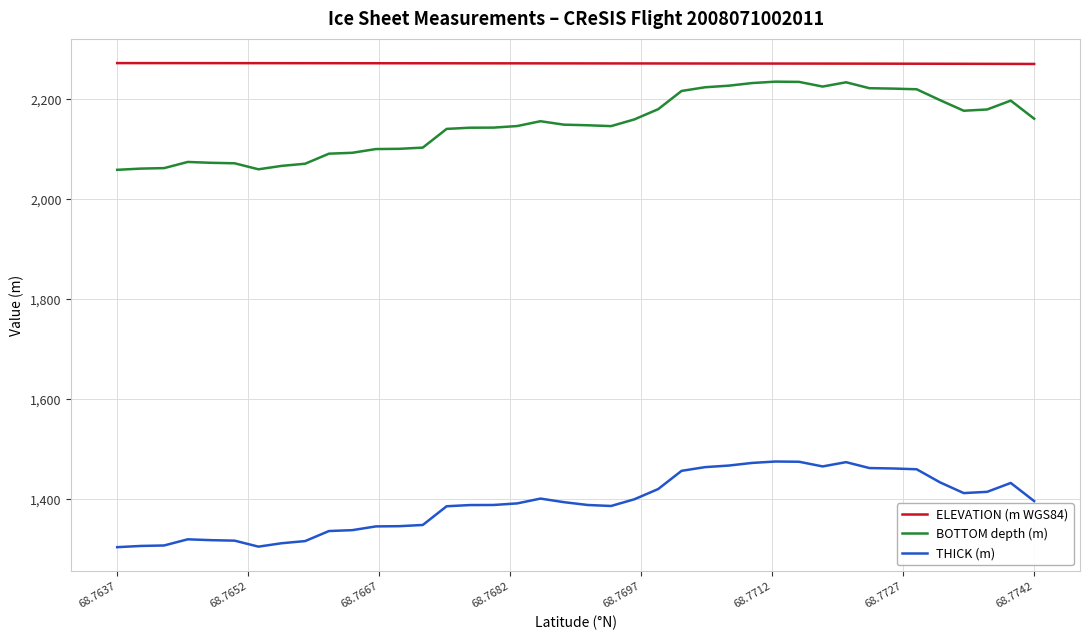

Which series has the largest range (max minus min)?

BOTTOM depth (m)